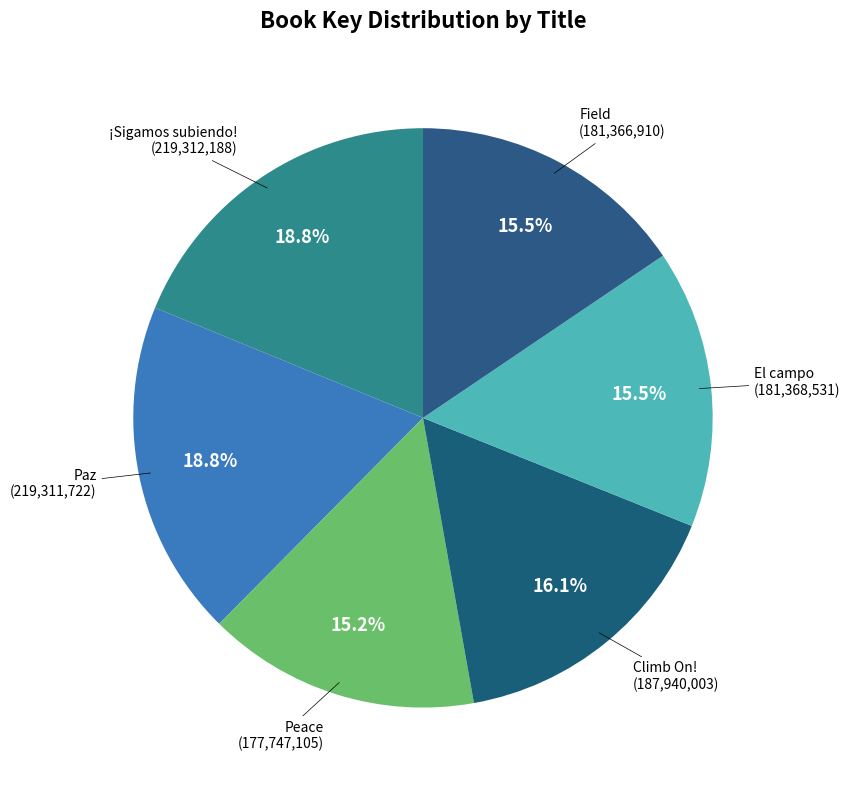

Does El campo represent more than half of the total?

No